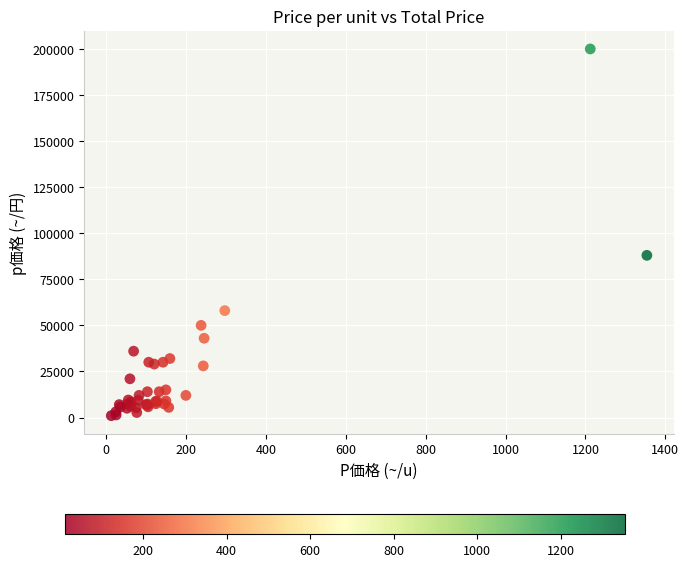

What Y value in the scatter plot is closest to 100500?

88000